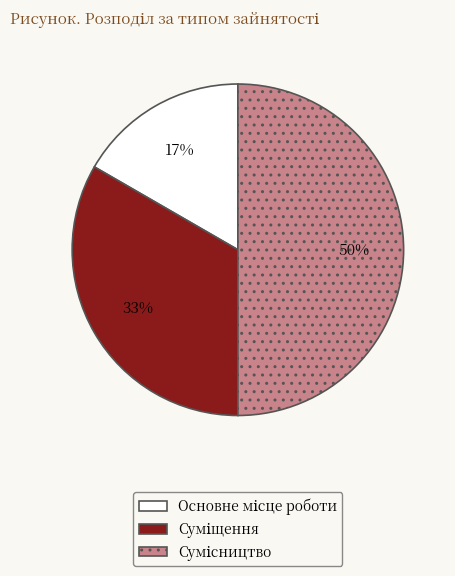

To the nearest percent, what is the average slice percentage?

33%